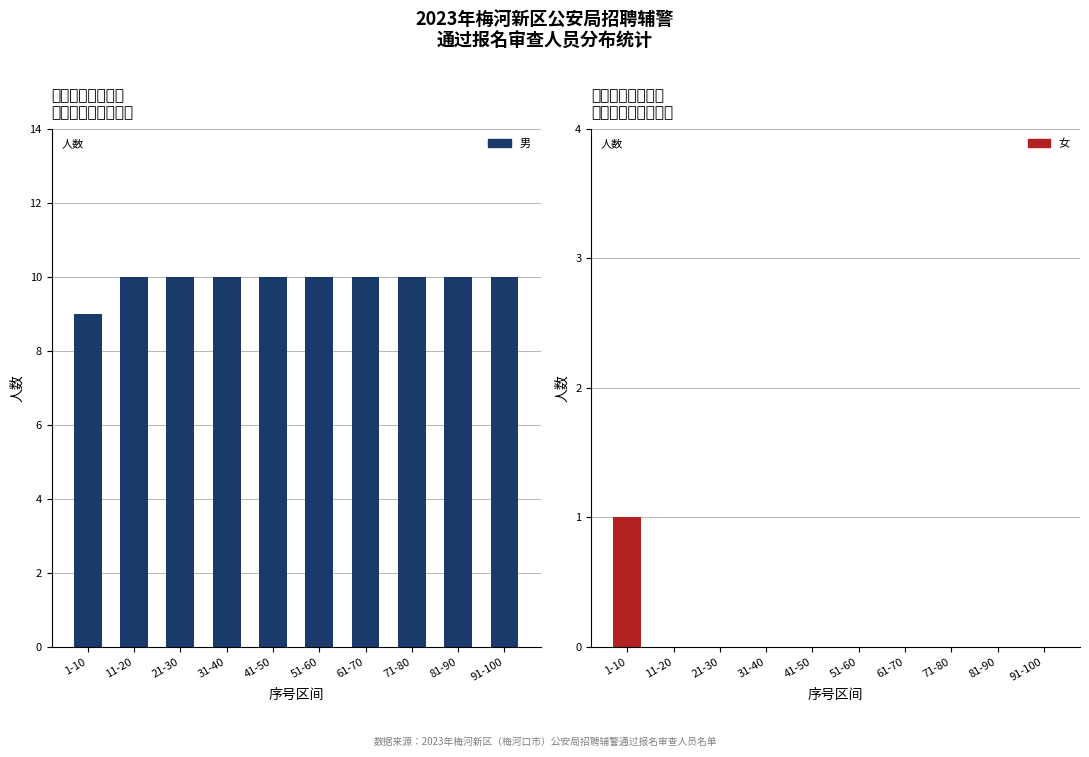

Which label corresponds to the largest value in the chart?

11-20